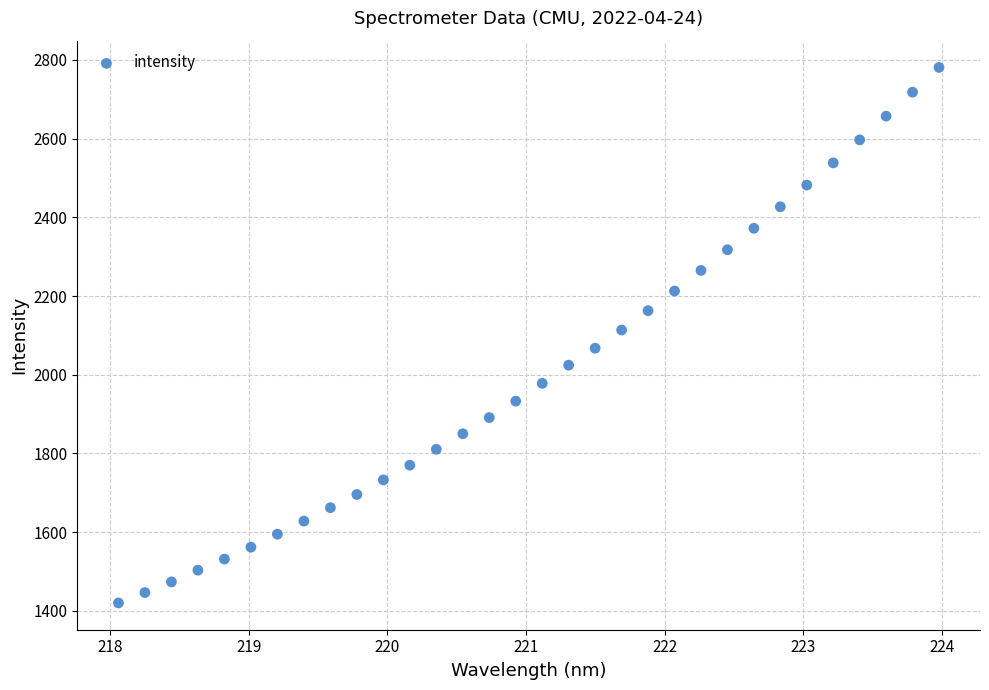

What is the range of X values (max minus min)?

5.9